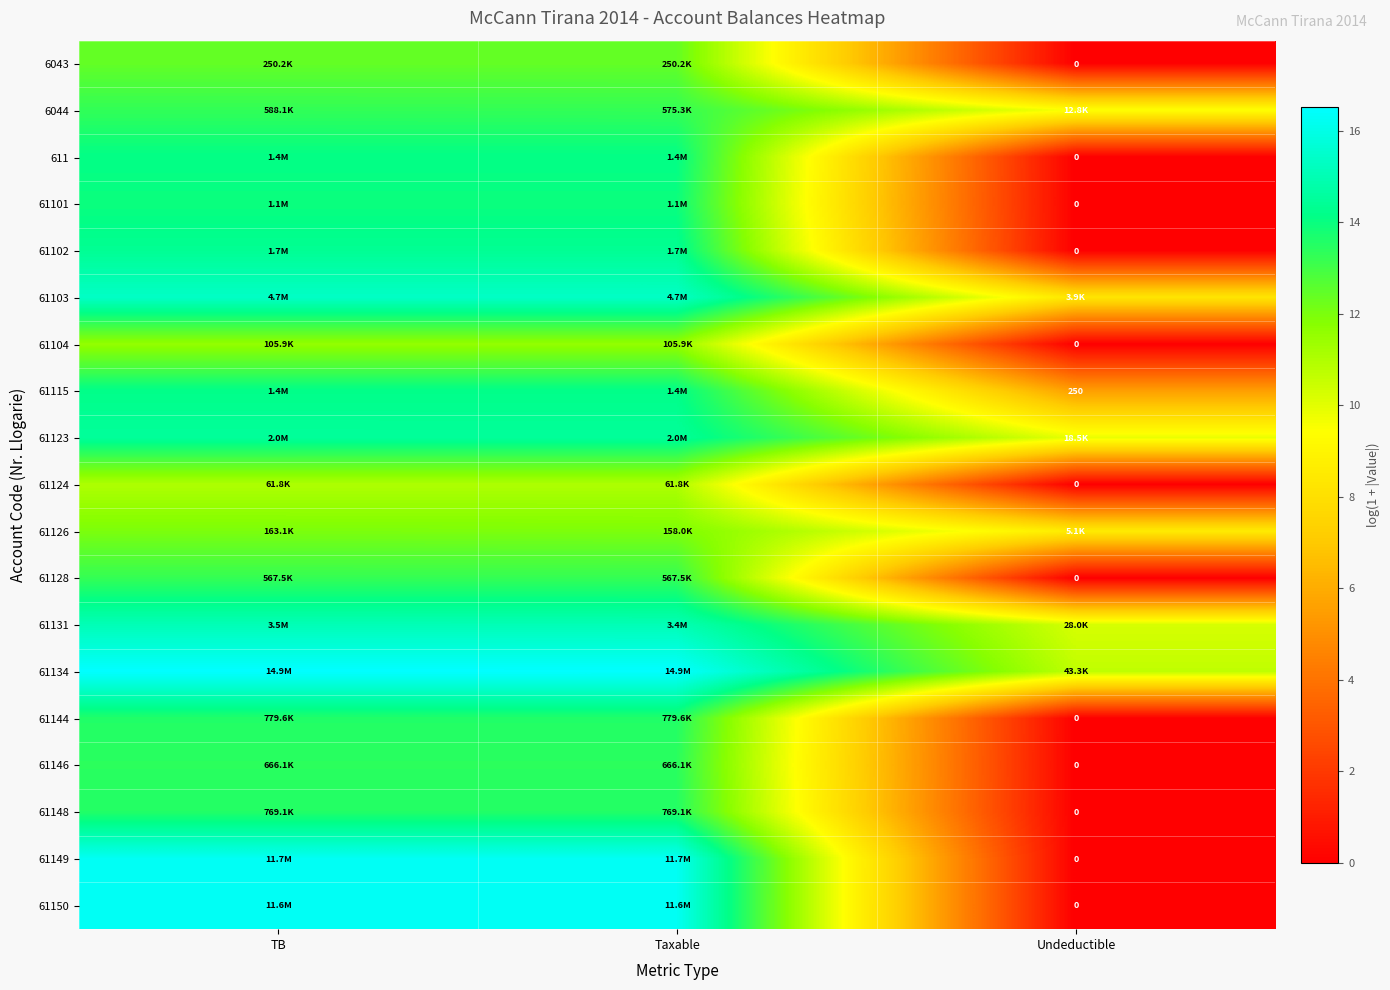

The 61124 series shows 16.1 at TB. True or false?

False